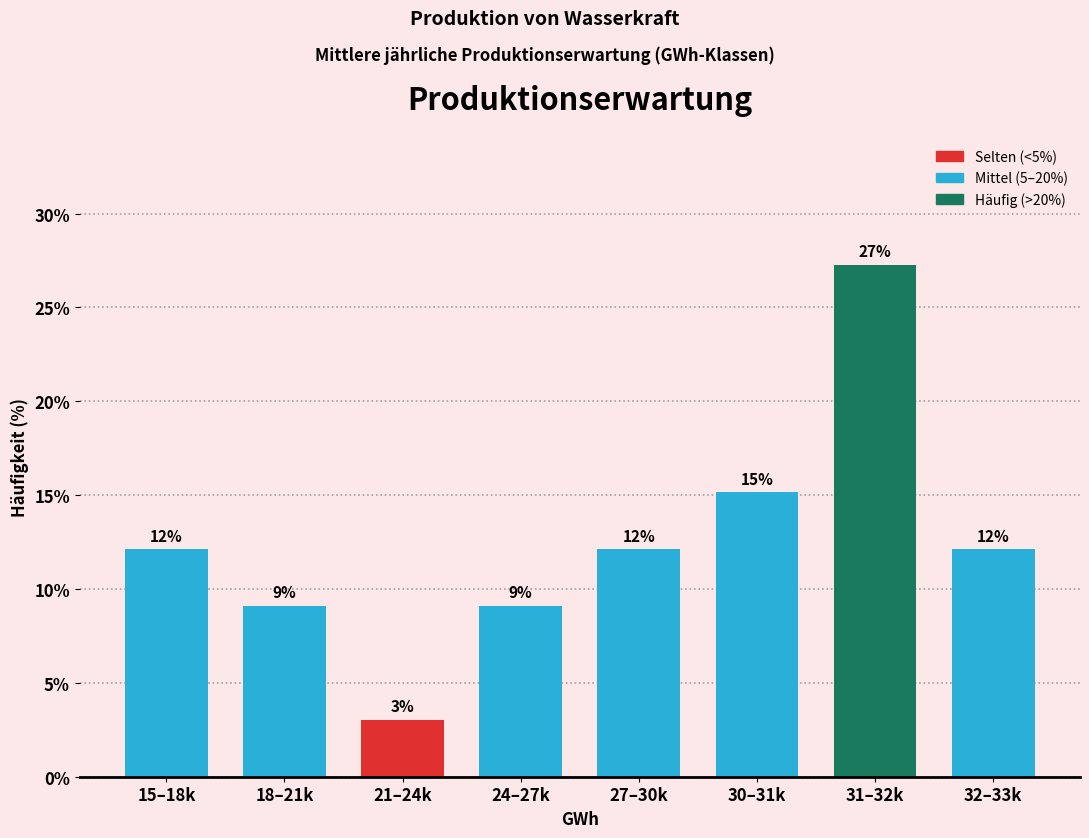

Are the bars horizontal?

No